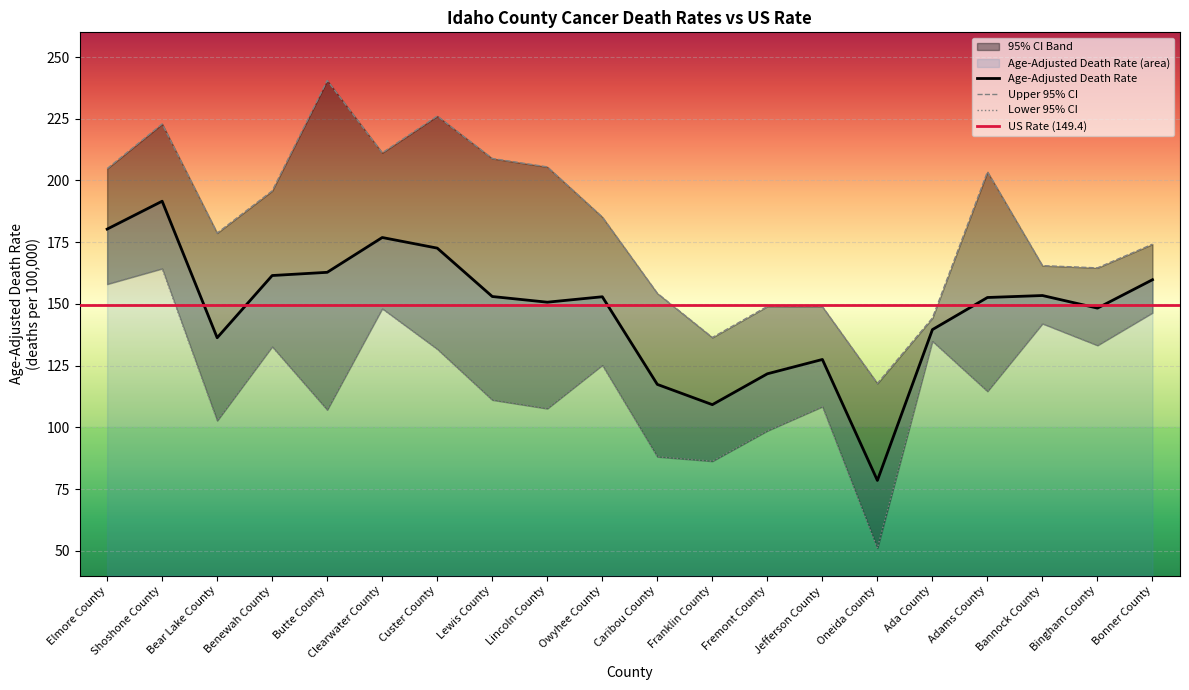

At which category is the sum across all series the highest?

Shoshone County